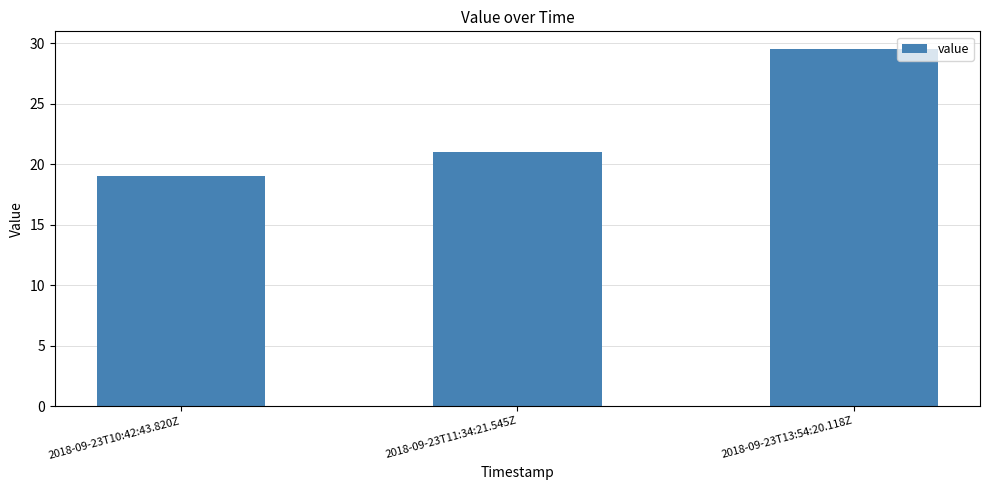

List the labels in order of value, largest first.

2018-09-23T13:54:20.118Z, 2018-09-23T11:34:21.545Z, 2018-09-23T10:42:43.820Z